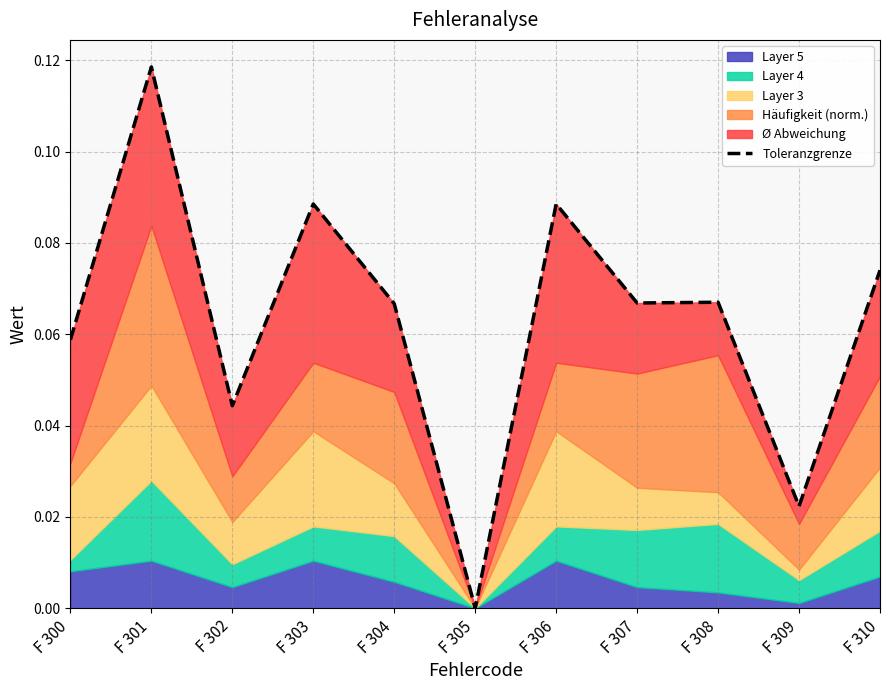

Rank the categories by value from highest to lowest.

F 301, F 303, F 306, F 310, F 308, F 307, F 304, F 300, F 302, F 309, F 305